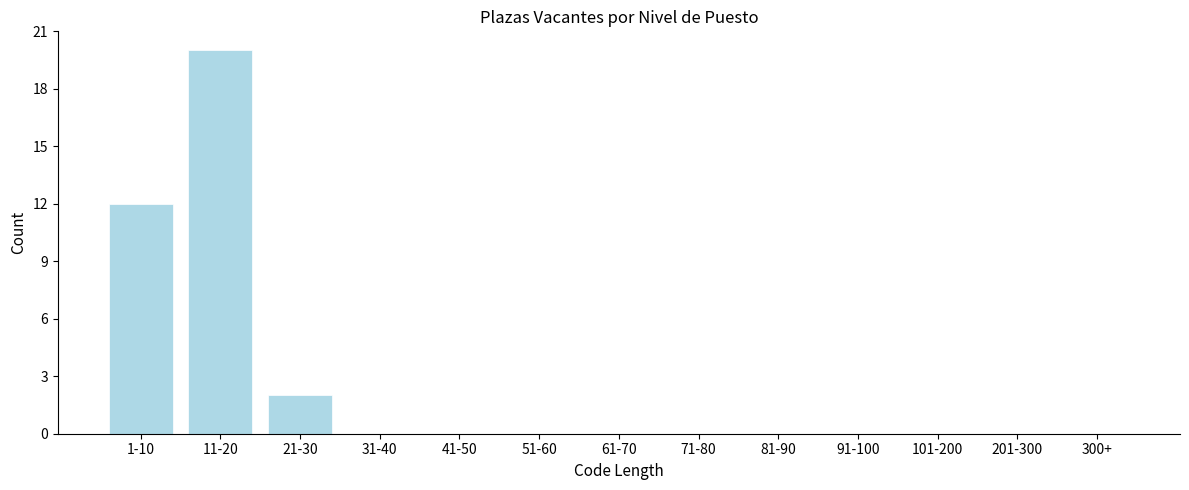

Reading left to right, extract all data points from this chart.

1-10=12	11-20=20	21-30=2	31-40=0	41-50=0	51-60=0	61-70=0	71-80=0	81-90=0	91-100=0	101-200=0	201-300=0	300+=0